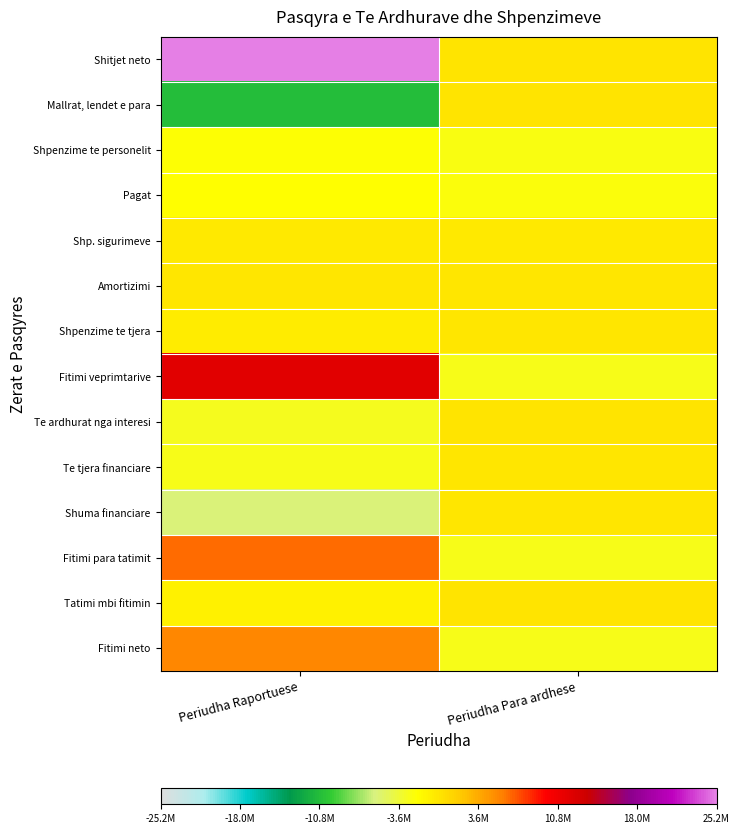

At how many categories does at least one series exceed 22939303?

1